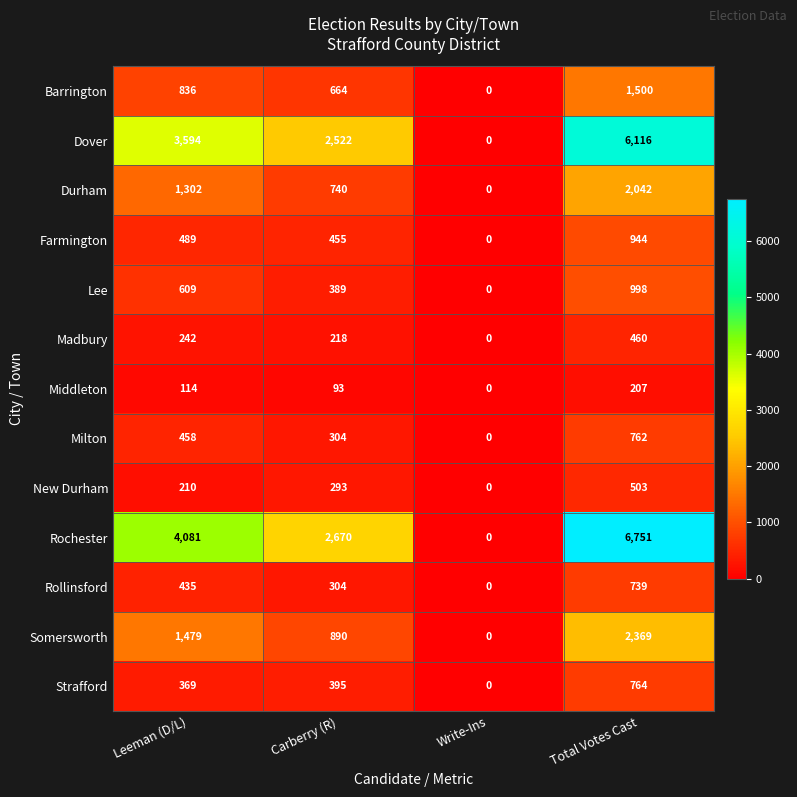

What is the spread (max minus min) of values at Leeman (D/L)?

3967